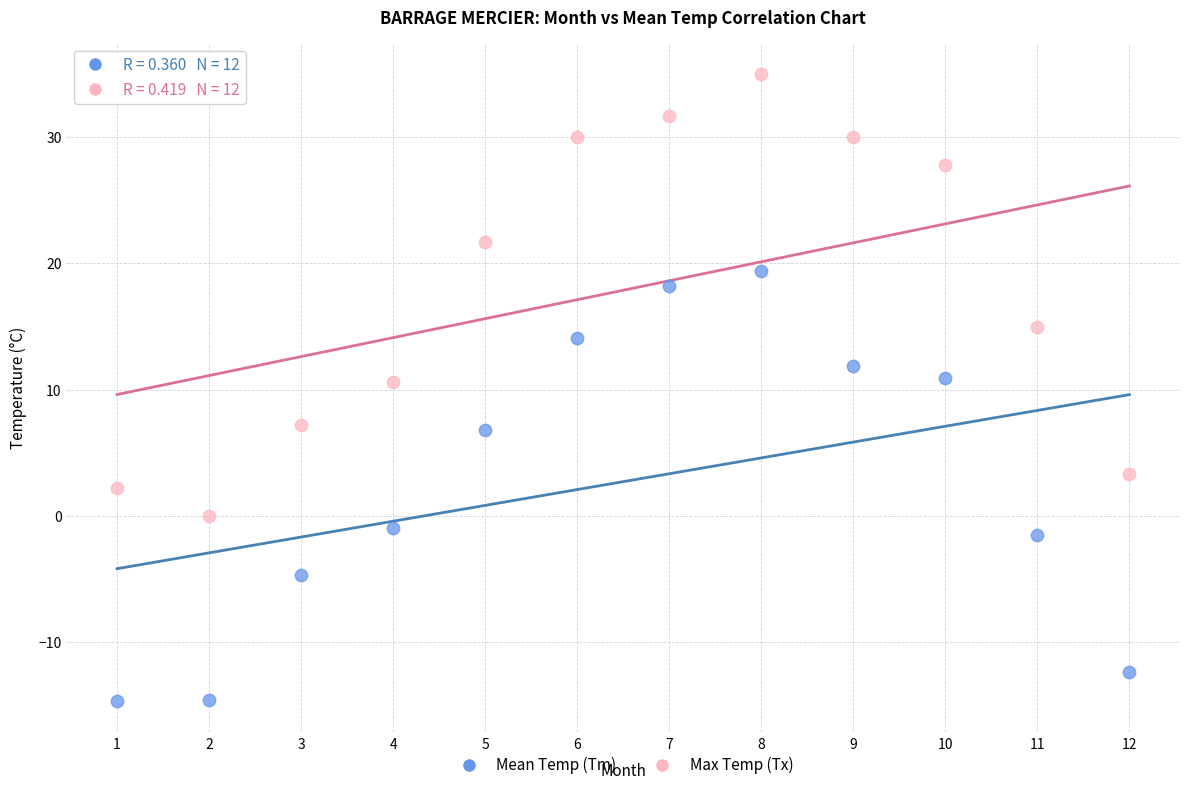

Which series has the largest Y range (max minus min)?

Max Temp (Tx)